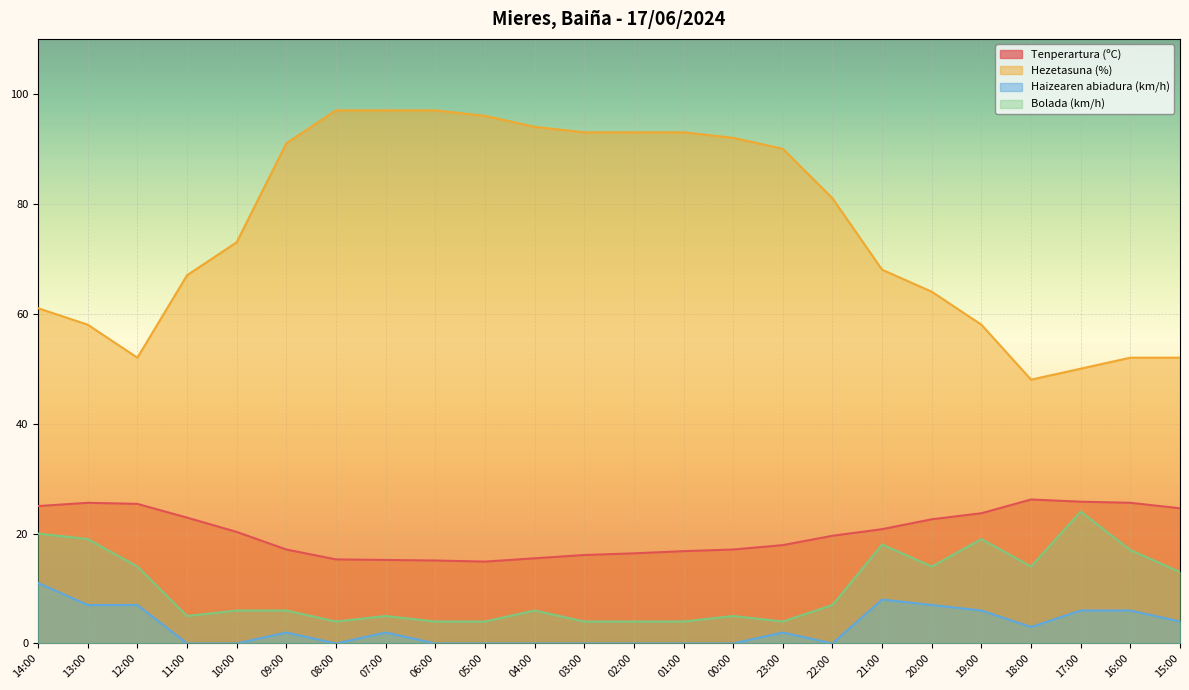

True or false: Bolada (km/h) and Tenperartura (ºC) intersect in this chart.

False